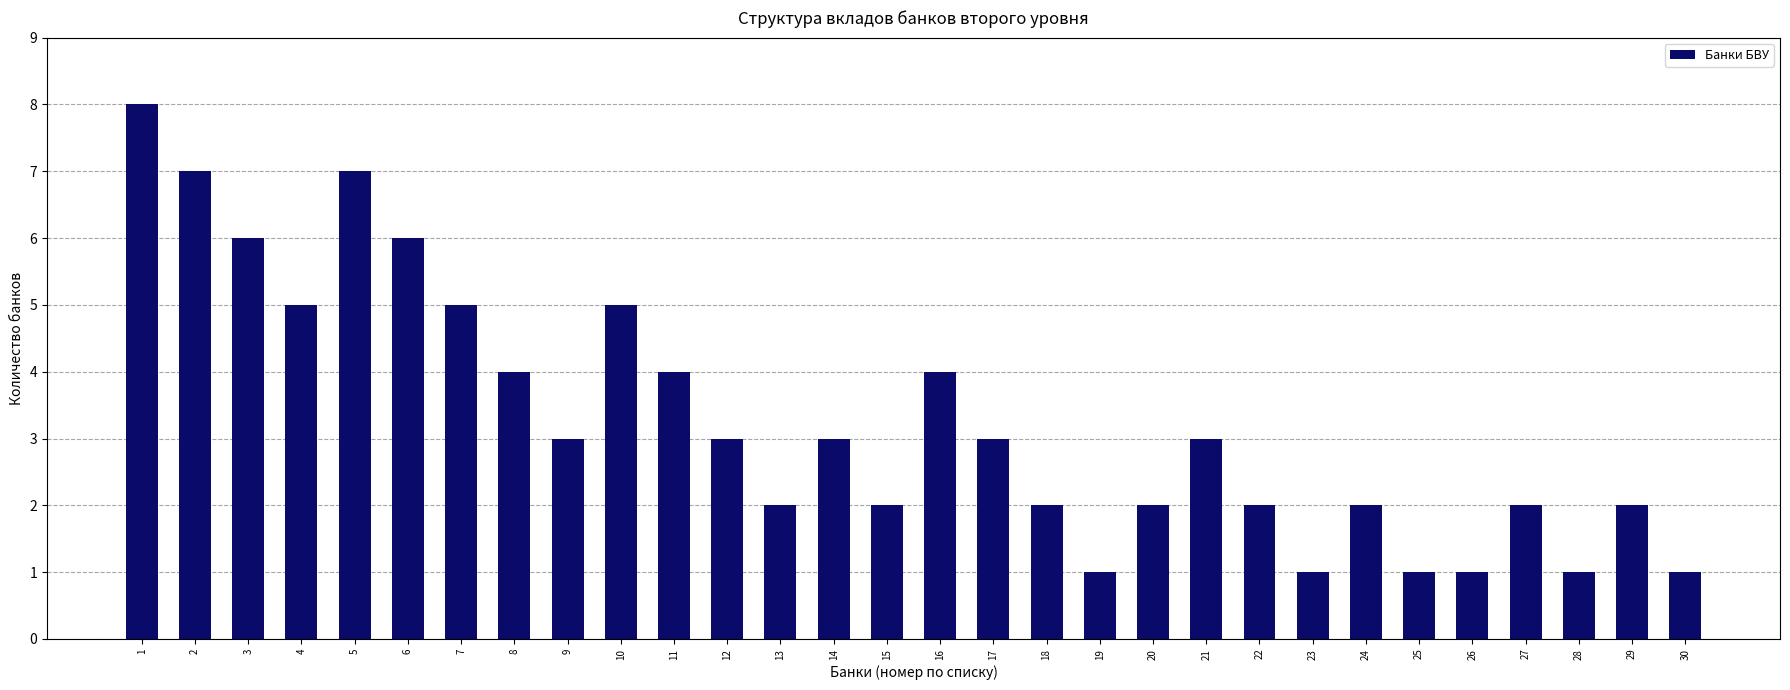

Reading left to right, what are all the values shown in this chart?

8	7	6	5	7	6	5	4	3	5	4	3	2	3	2	4	3	2	1	2	3	2	1	2	1	1	2	1	2	1